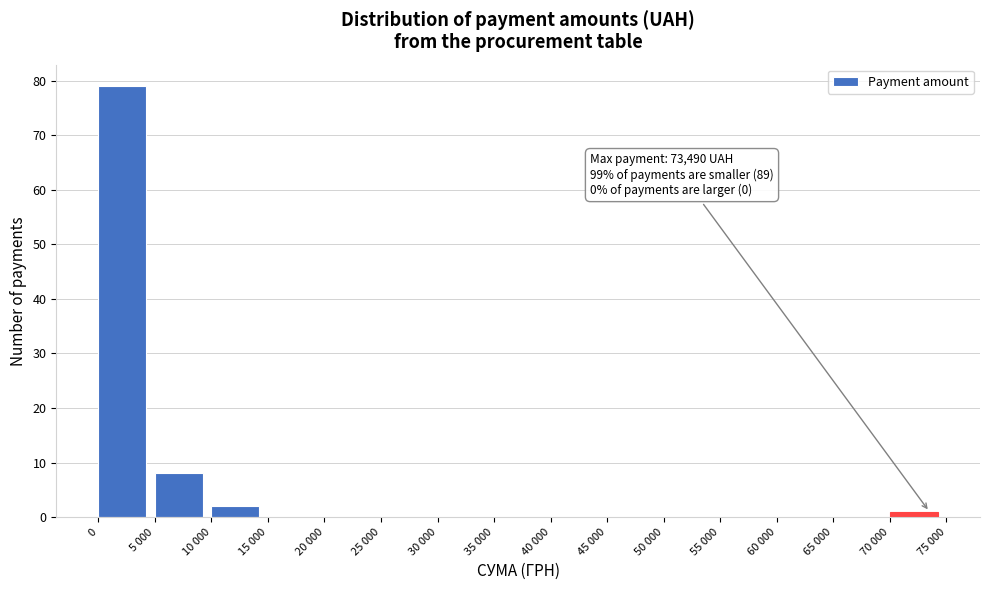

Reading left to right, list all the values displayed in this chart.

0=79	5 000=8	10 000=2	15 000=0	20 000=0	25 000=0	30 000=0	35 000=0	40 000=0	45 000=0	50 000=0	55 000=0	60 000=0	65 000=0	70 000=1